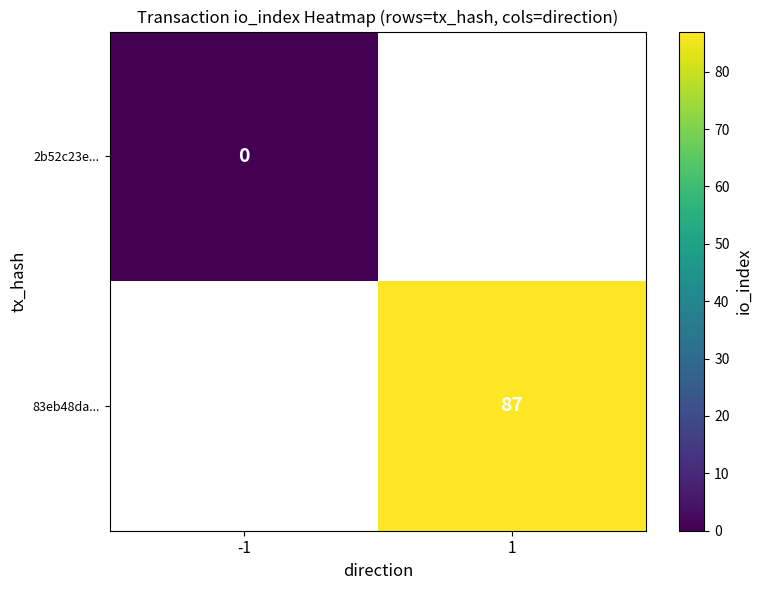

Is it true that 83eb48da... equals 87 at 1?

True